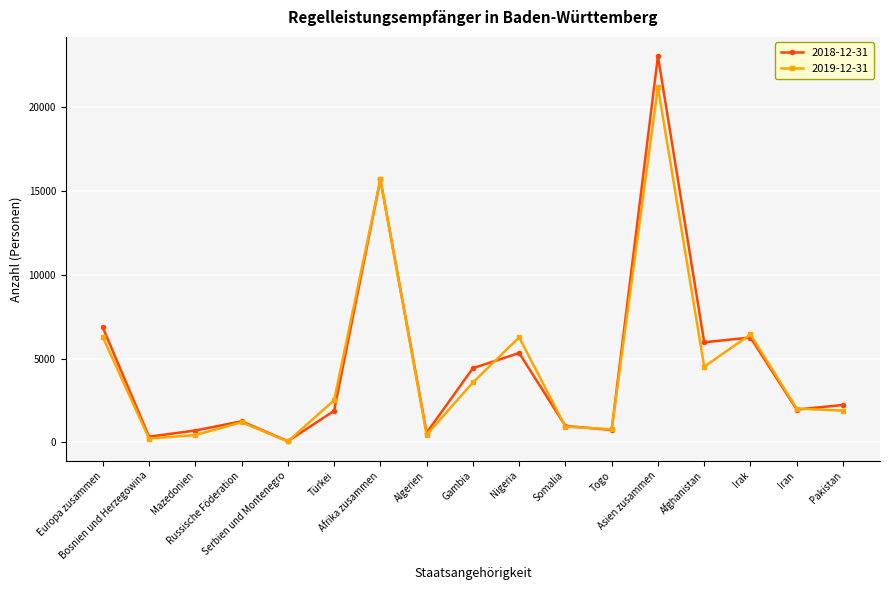

What is the maximum value shown in the chart?

23067